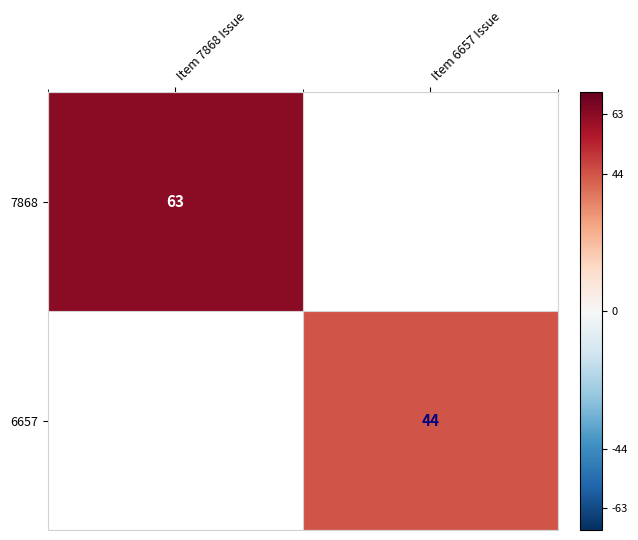

The 7868 series shows 113 at Item 7868 Issue. True or false?

False